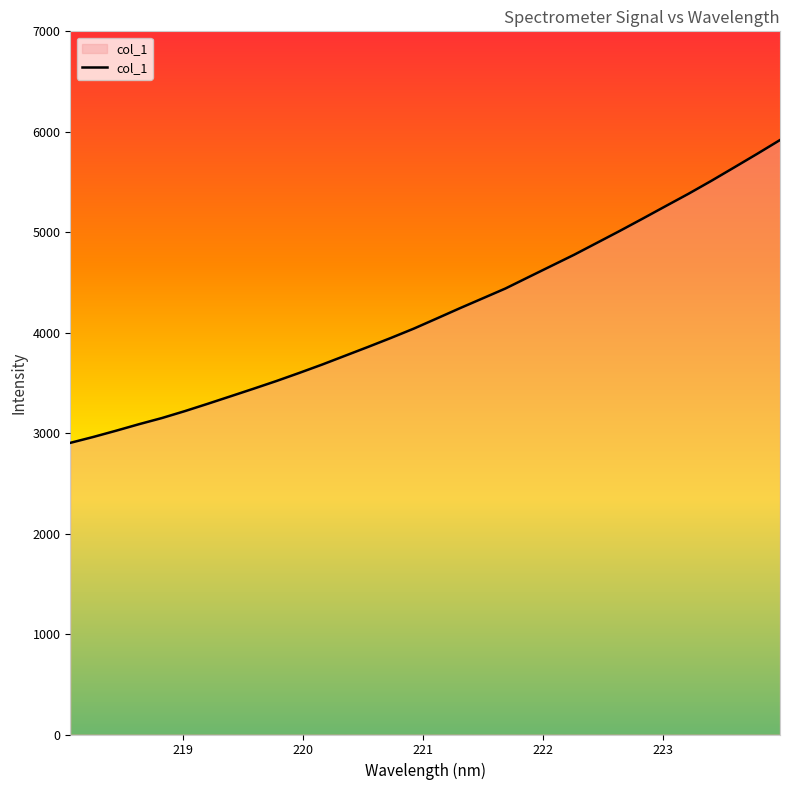

What is the maximum value shown in the chart?

5917.8